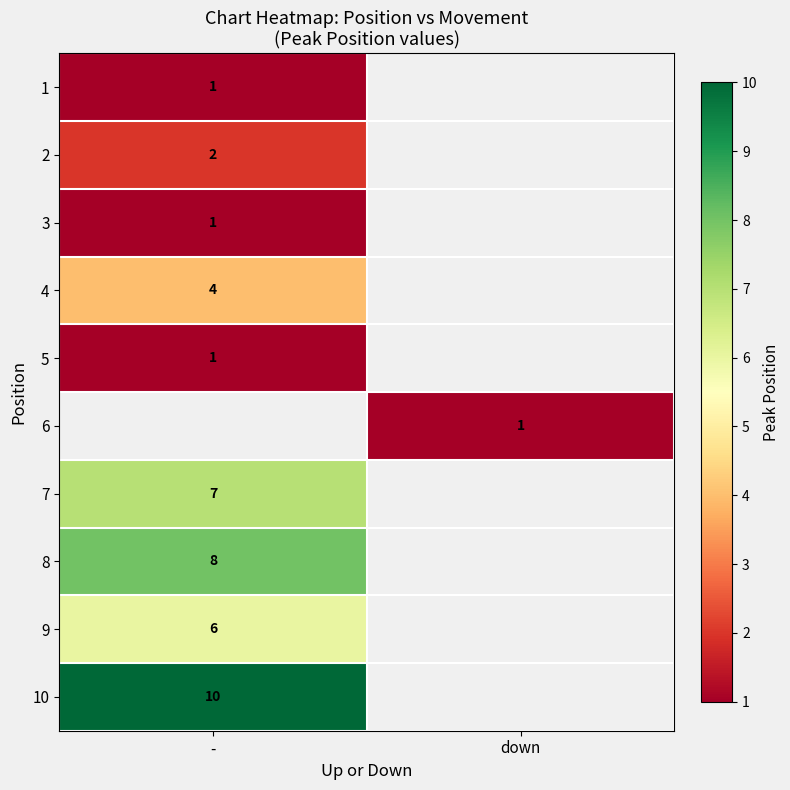

Is it true that 1 equals 0.2 at -?

False